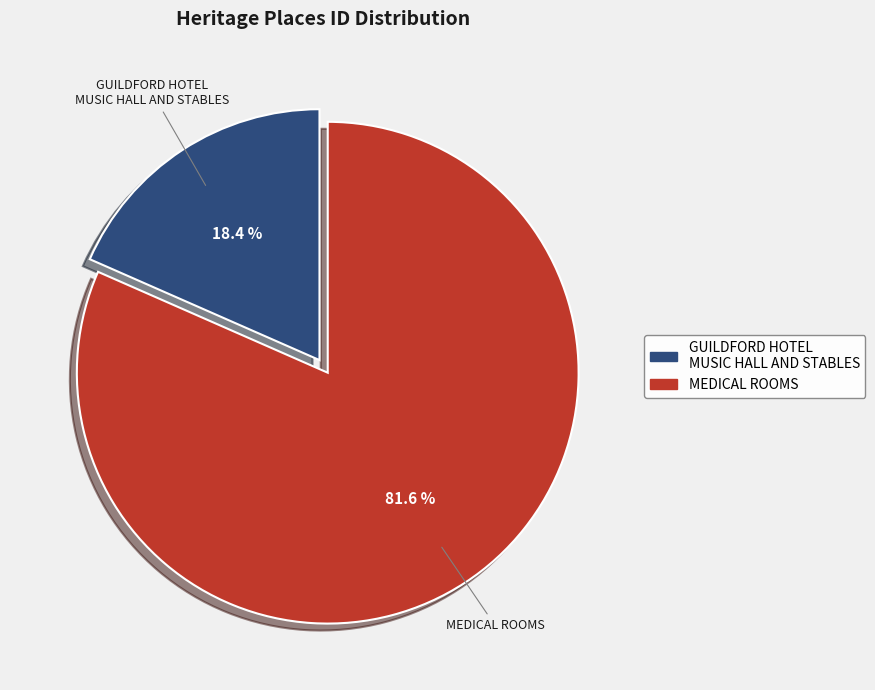

To the nearest percent, what is the difference between the largest and smallest slice percentages?

63%